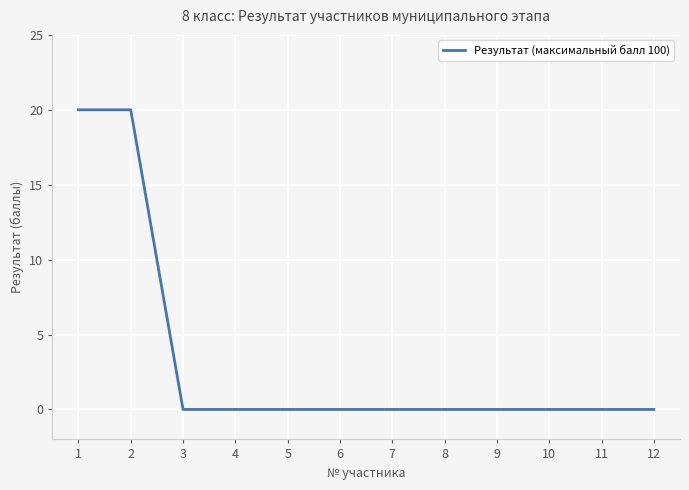

What is the change in value from 2 to 10?

-20